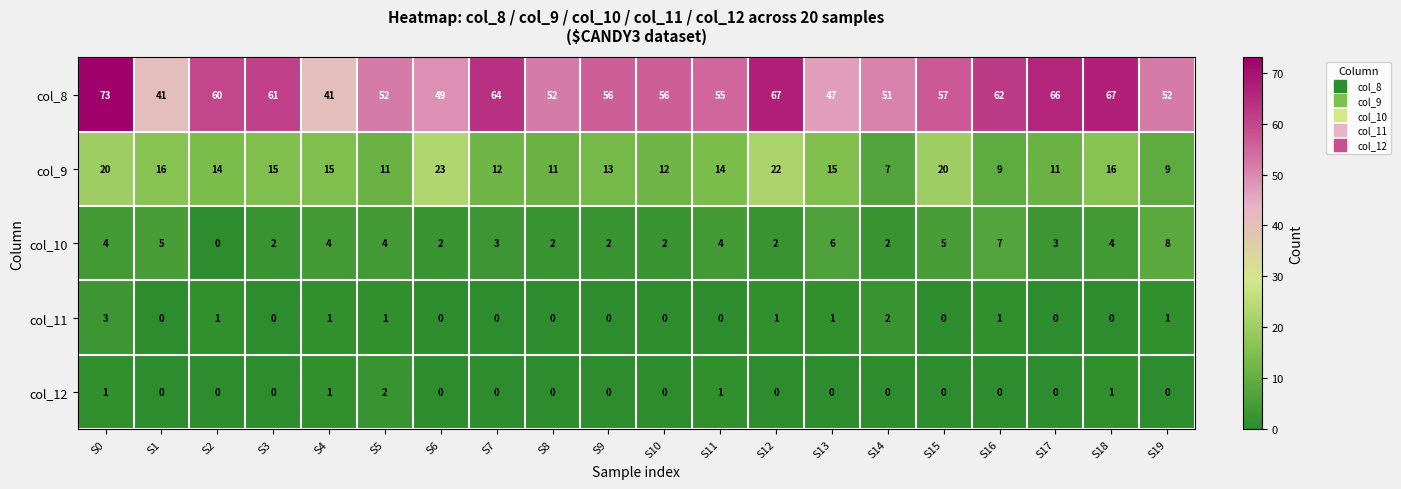

What is the greatest value displayed?

73